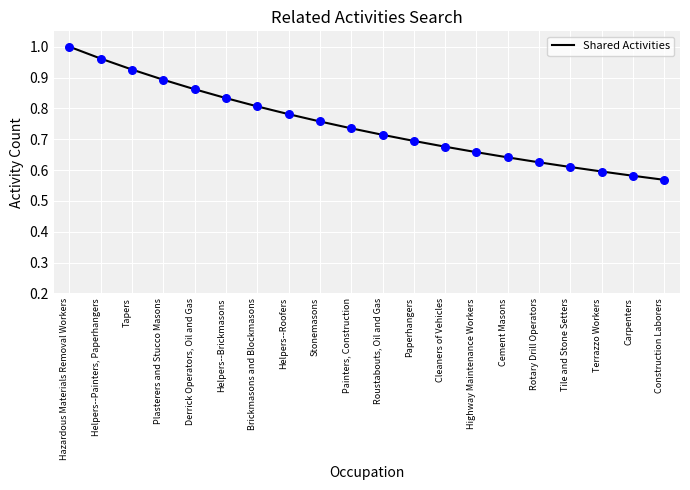

Between Terrazzo Workers and Tapers, which is larger?

Tapers